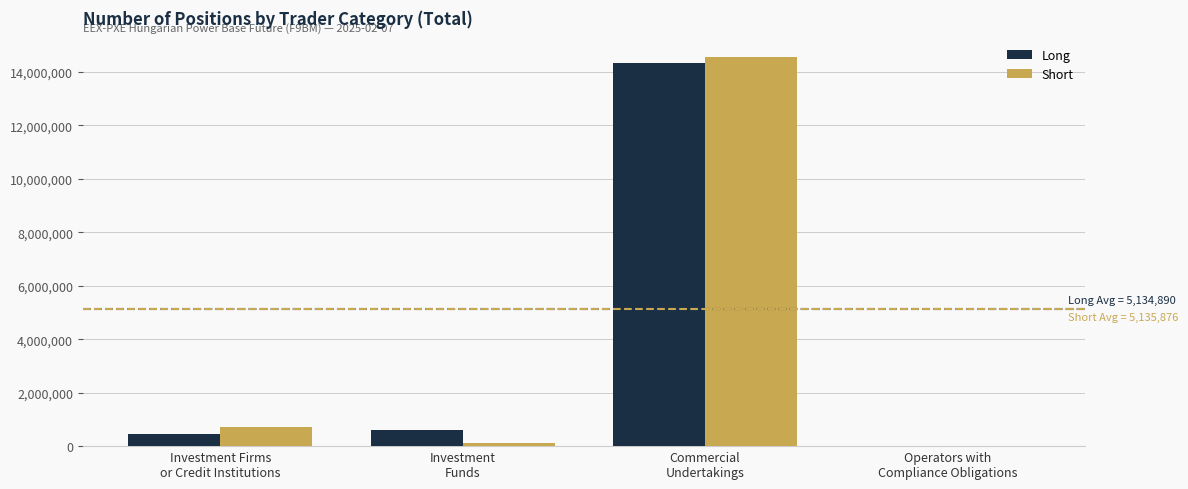

Is it true that Short equals 5079677 at Commercial
Undertakings?

False